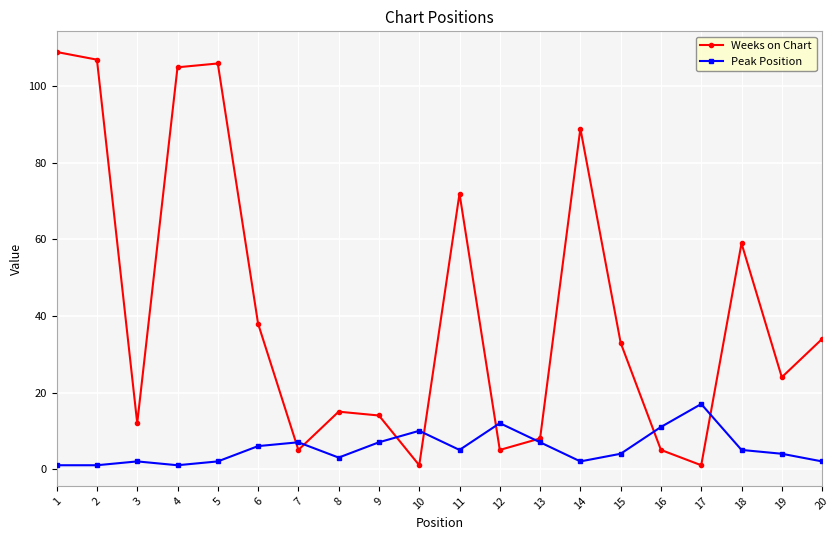

How many lines are shown in the chart?

2